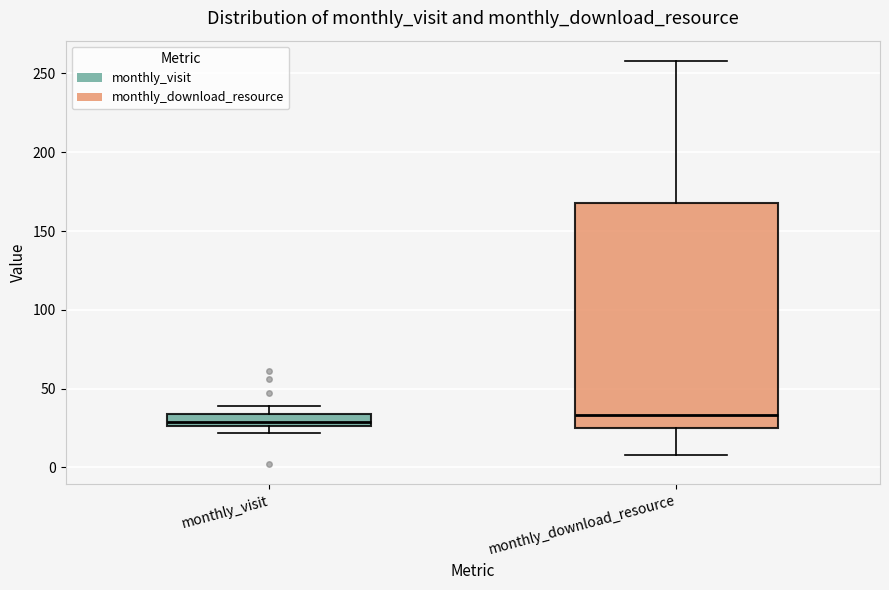

Reading left to right, transcribe this box plot: for each box, give where its median line is, the range the box spans, and where its two whiskers end, as read against the y-axis. The values are not printed on the chart, so give them approximately, as read against the axis.

monthly_visit: median 30, box 25 to 35, whiskers 20 to 40
monthly_download_resource: median 35, box 25 to 170, whiskers 10 to 260